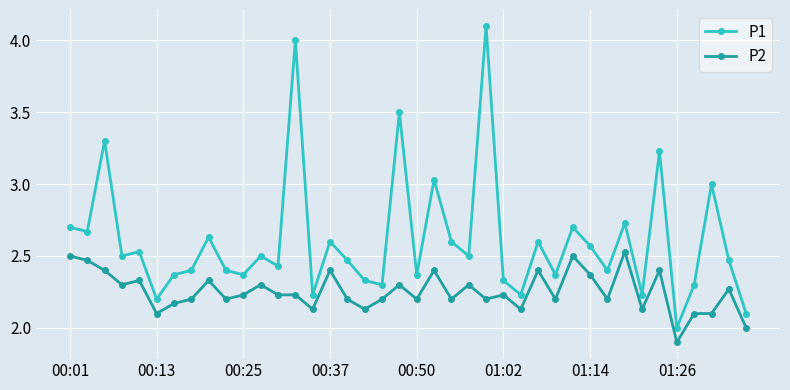

What is the difference between the second highest and second lowest values in the P1 series?

1.9